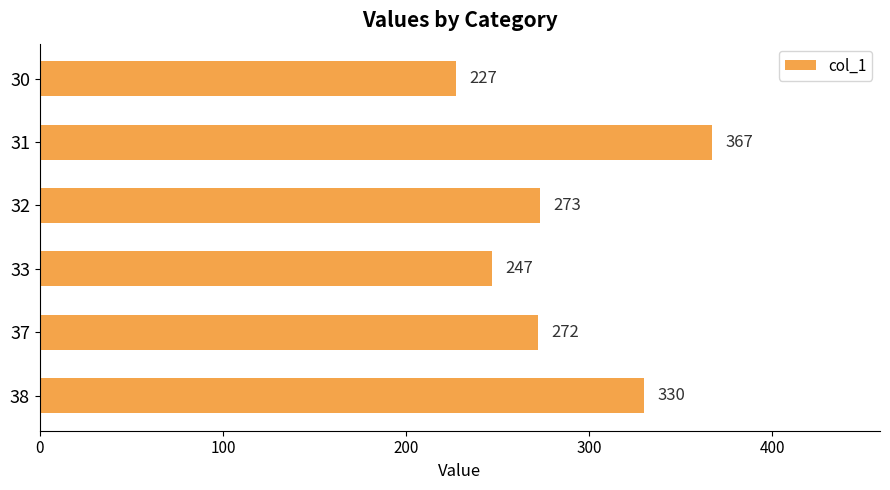

True or false: the data shows 644 at 31.

False